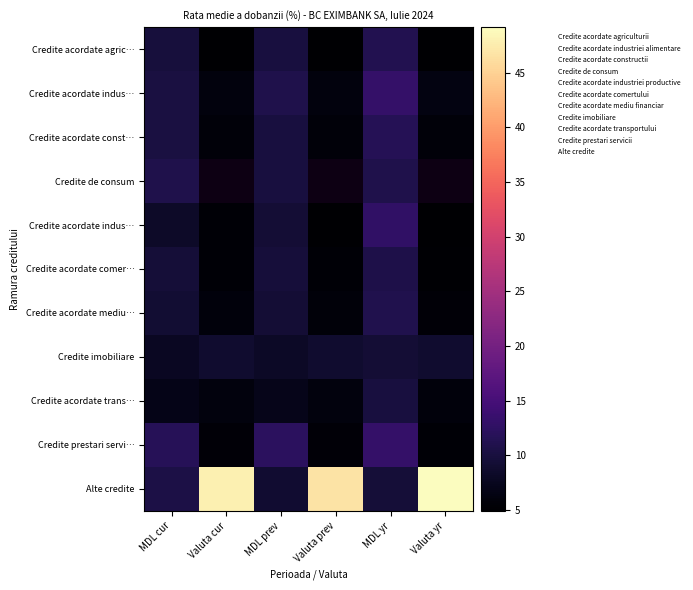

What is the difference between the highest and lowest values at Valuta yr?

44.2